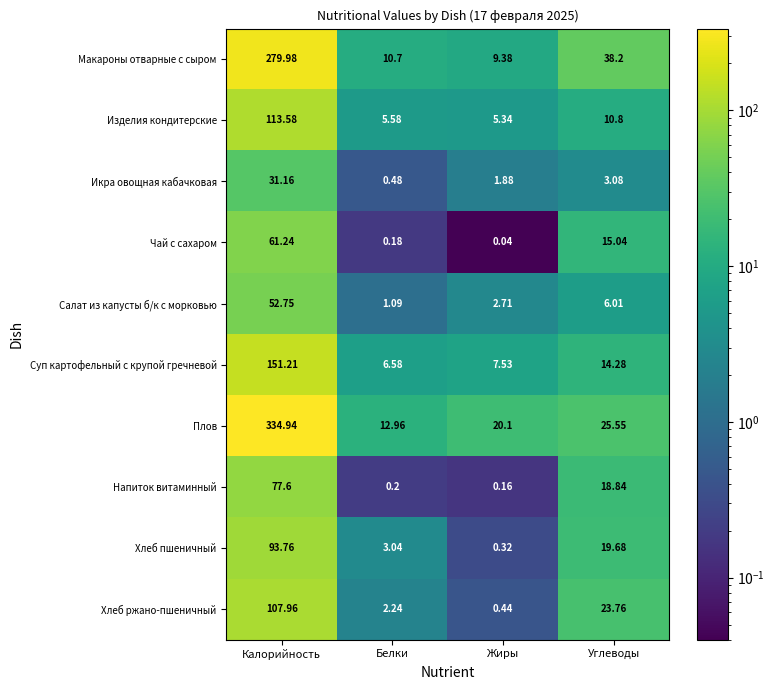

Which series changed the most between Калорийность and Белки?

Плов